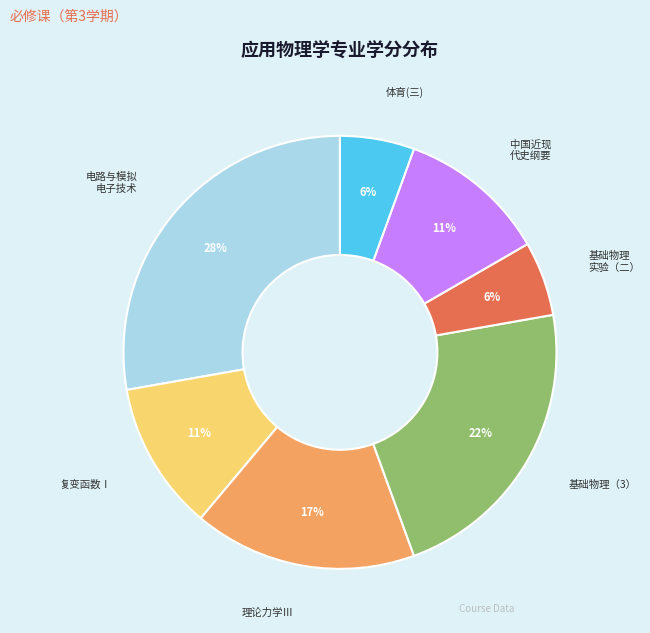

Count the number of slices in the pie.

7